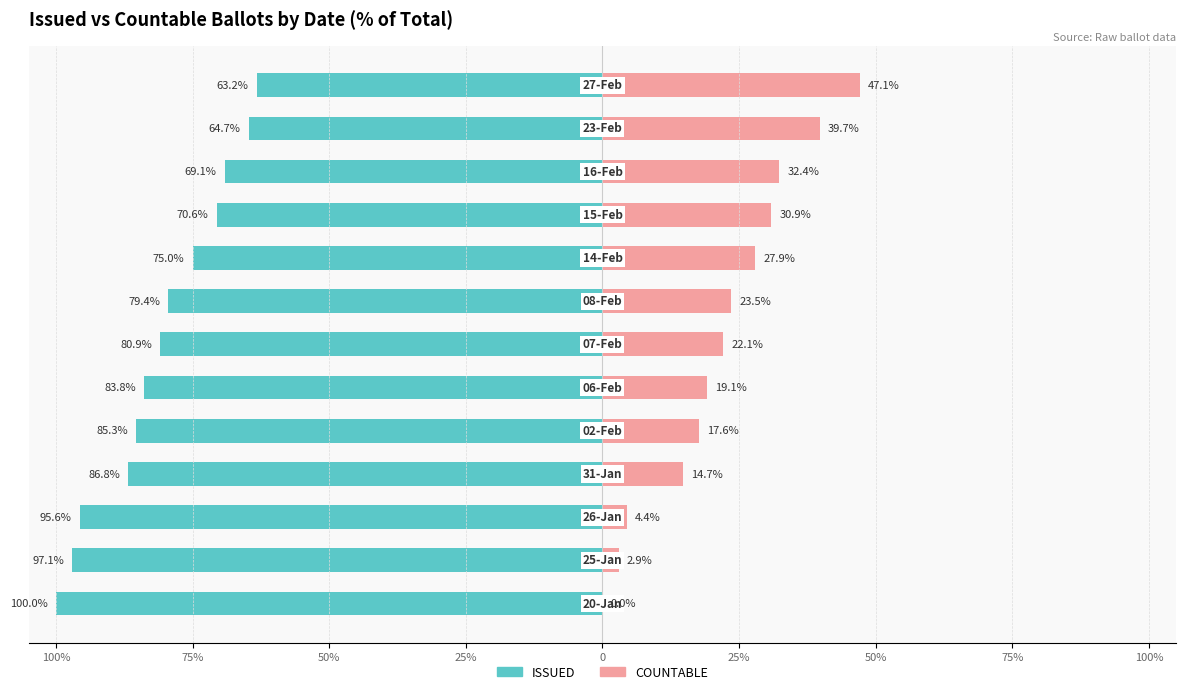

Which series has the largest range (max minus min)?

COUNTABLE